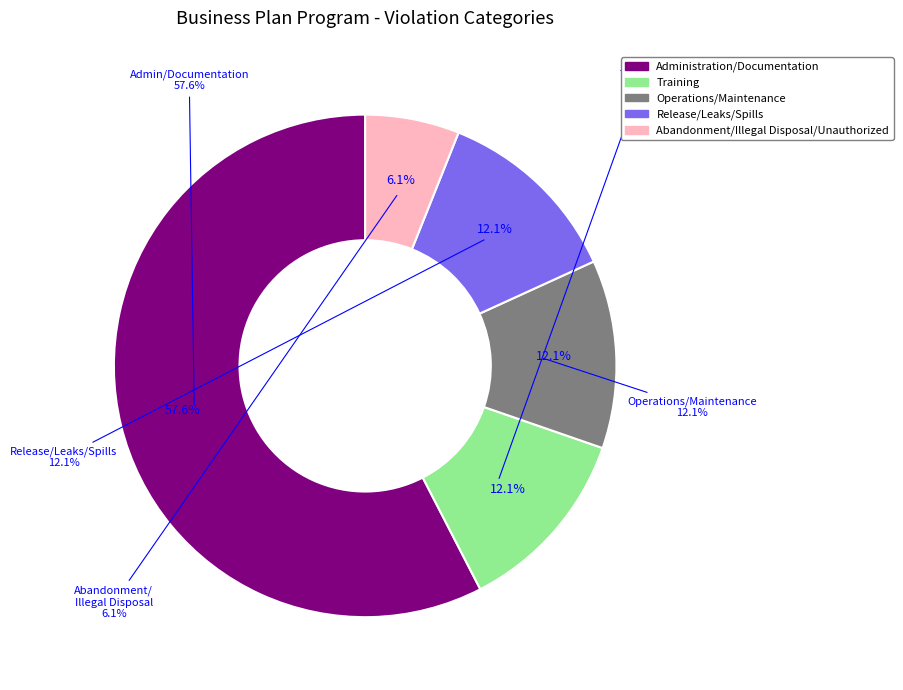

The Training slice represents 4% of the pie. True or false?

False